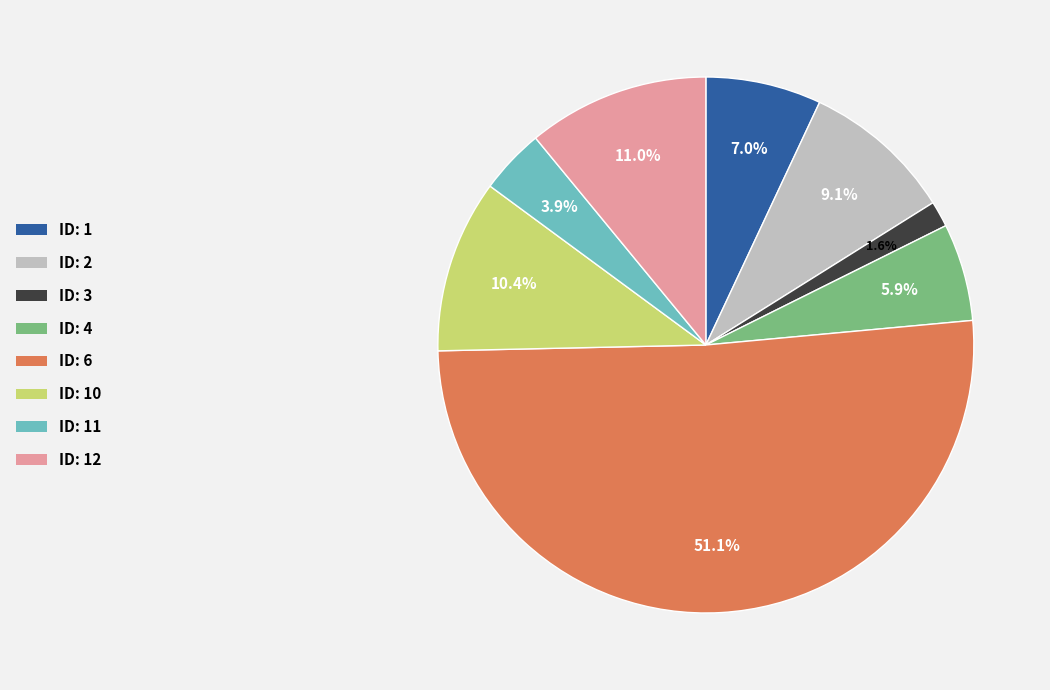

Is there a majority slice in this chart?

Yes